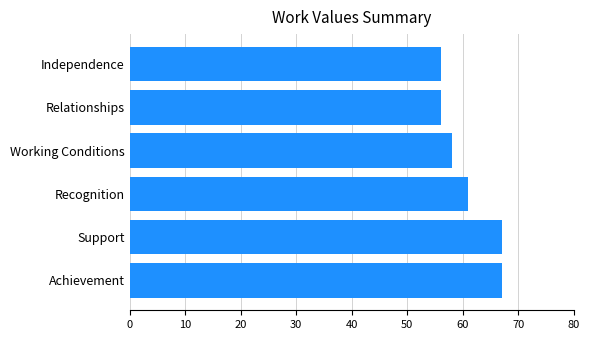

The value at Recognition is 61. True or false?

True